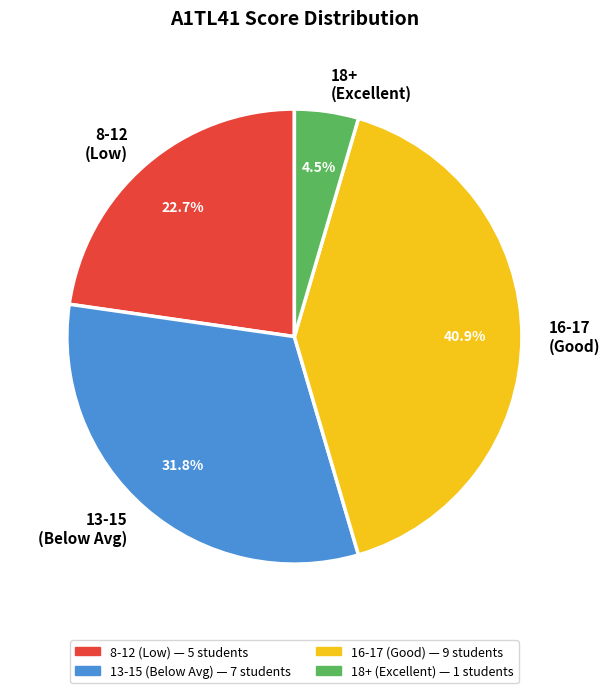

To the nearest percent, what is the difference between the largest and smallest slice percentages?

36%